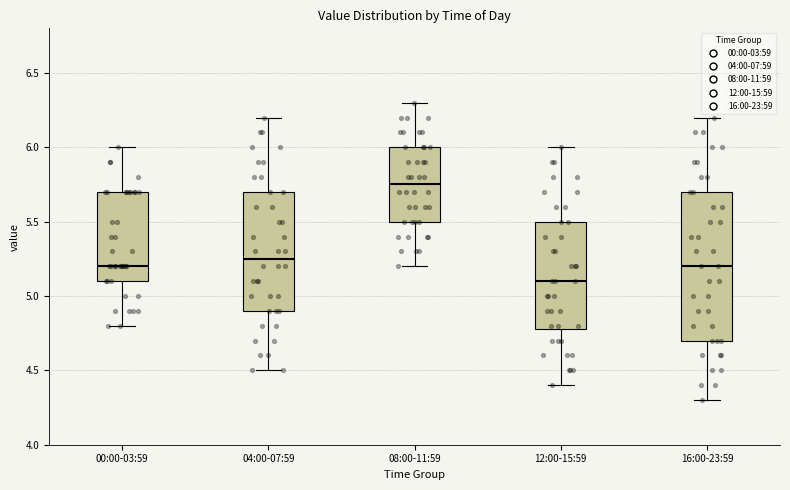

Reading left to right, read every box against the y-axis: the position of its median line, the range the box covers, and the ends of its whiskers. The values are not printed on the chart, so give them approximately, as read against the axis.

00:00-03:59: median 5.20, box 5.10 to 5.70, whiskers 4.80 to 6.00
04:00-07:59: median 5.25, box 4.90 to 5.70, whiskers 4.50 to 6.20
08:00-11:59: median 5.75, box 5.50 to 6.00, whiskers 5.20 to 6.30
12:00-15:59: median 5.10, box 4.80 to 5.50, whiskers 4.40 to 6.00
16:00-23:59: median 5.20, box 4.70 to 5.70, whiskers 4.30 to 6.20